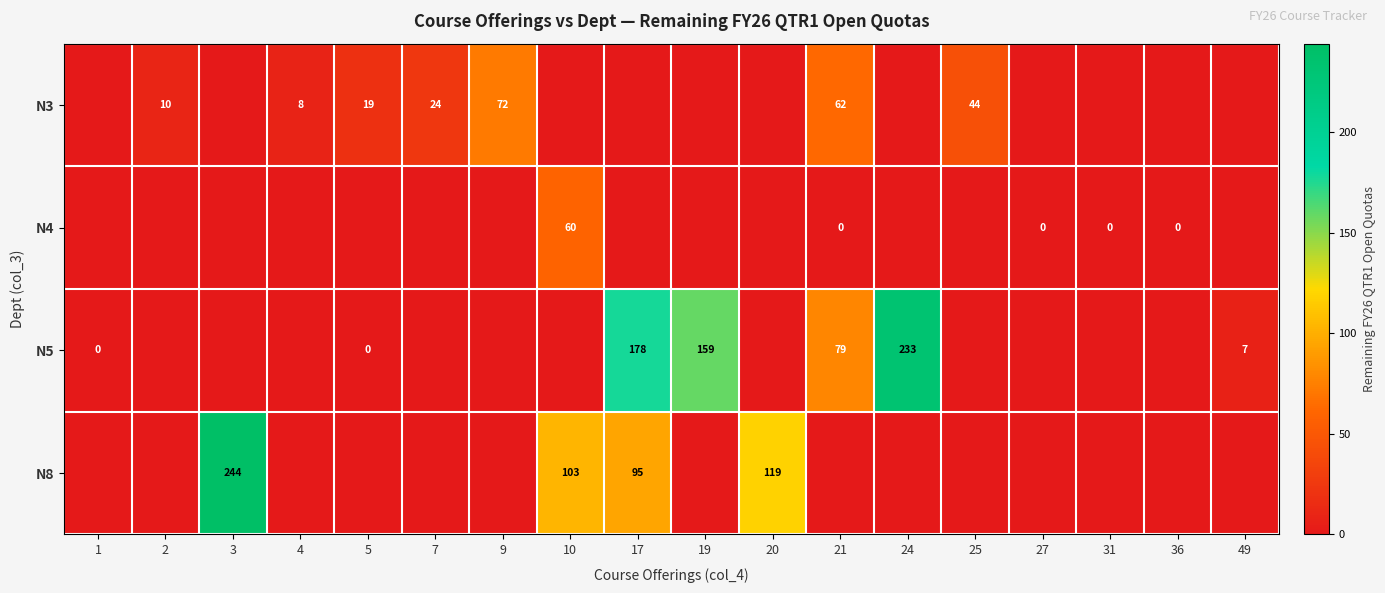

What is the sum of the N3 values at 21 and 9?

134